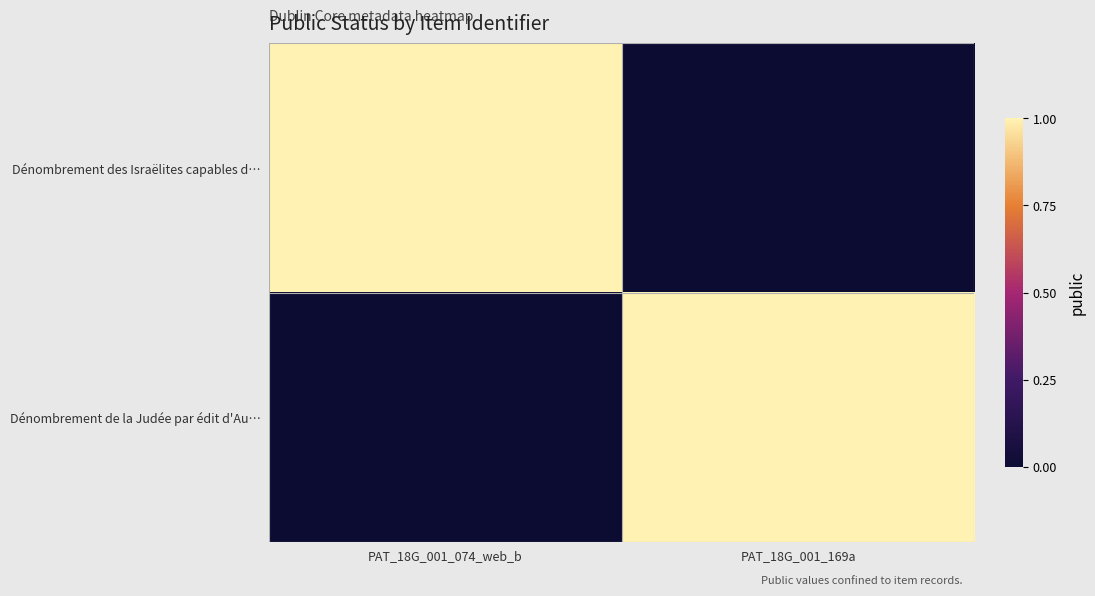

Reading left to right, transcribe all the data shown in this chart.

Dénombrement des Israëlites capables d…: PAT_18G_001_074_web_b=1	PAT_18G_001_169a=0
Dénombrement de la Judée par édit d'Au…: PAT_18G_001_074_web_b=0	PAT_18G_001_169a=1